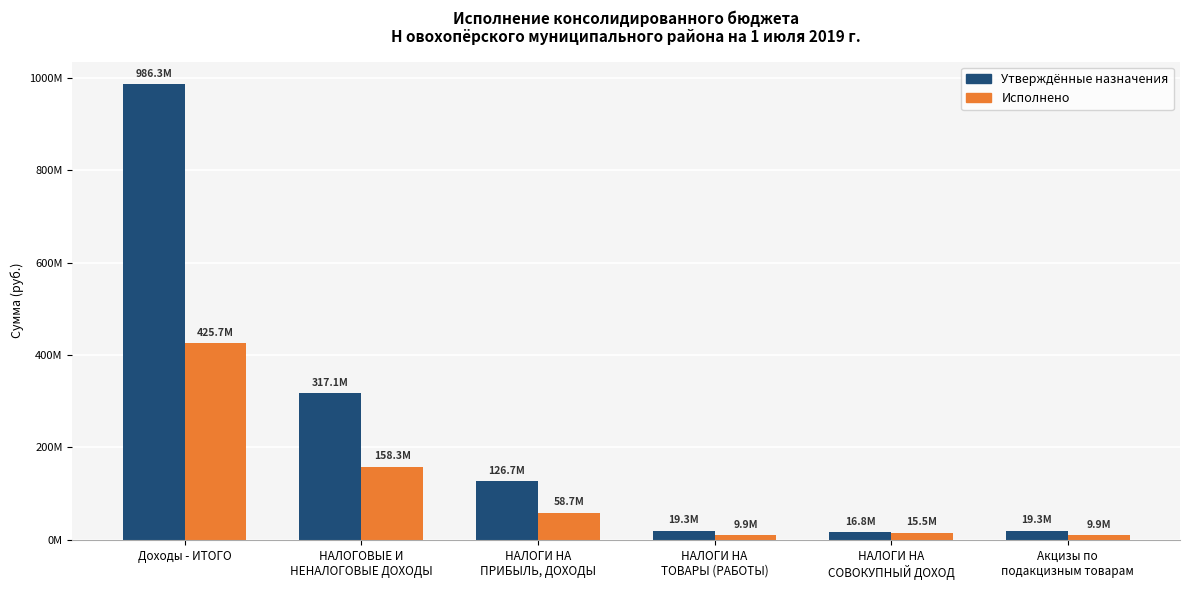

At which label does Исполнено first exceed 58689258?

Доходы - ИТОГО